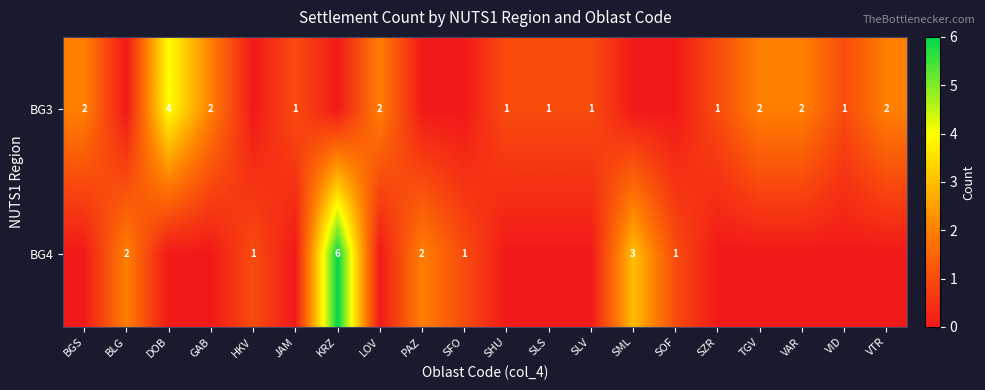

The value of BG3 at SHU is 2. True or false?

False